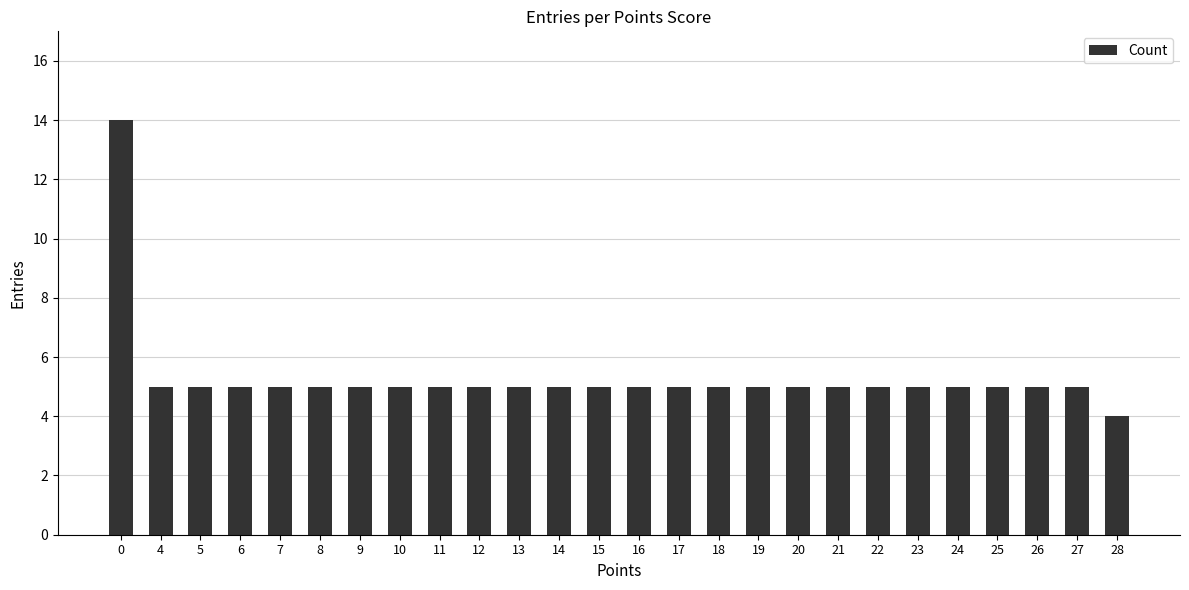

Are the bars grouped side by side (vs. stacked)?

No